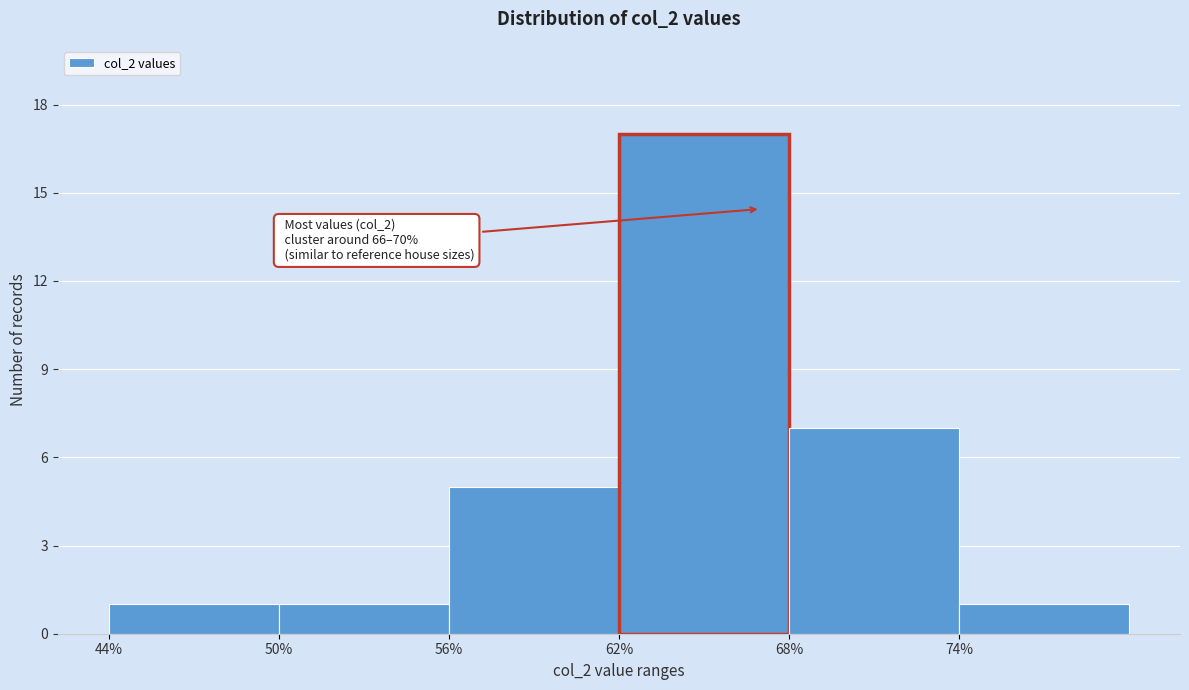

Over which range of the x-axis is the bar tallest?

62 to 68